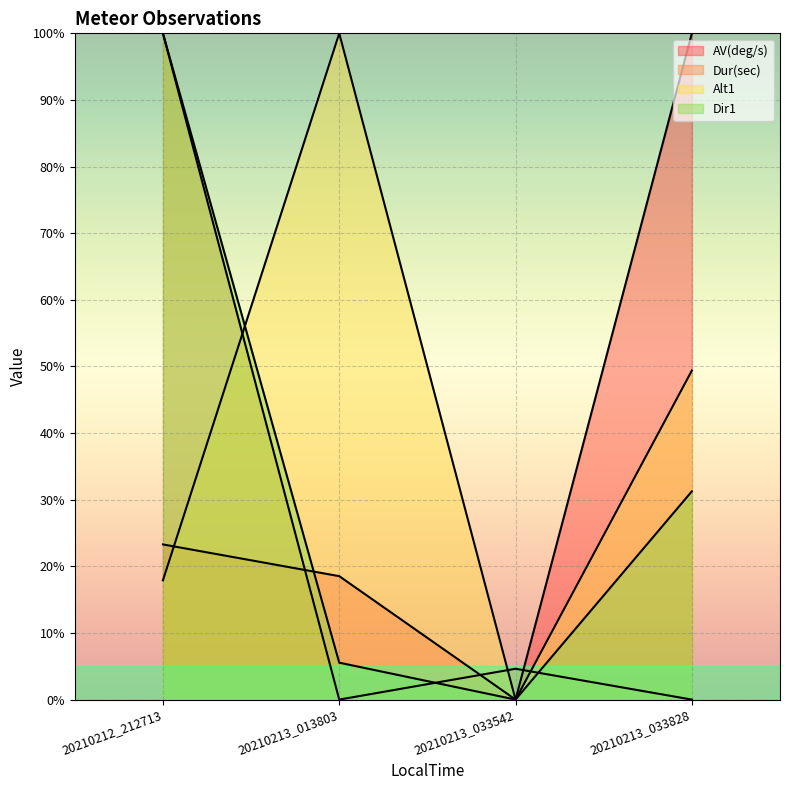

Reading left to right, what are all the values shown in this chart?

AV(deg/s): 23.3	18.5	0.0	100.0
Dur(sec): 100.0	0.0	4.6	0.0
Alt1: 17.9	100.0	0.0	49.4
Dir1: 100.0	5.5	0.0	31.3